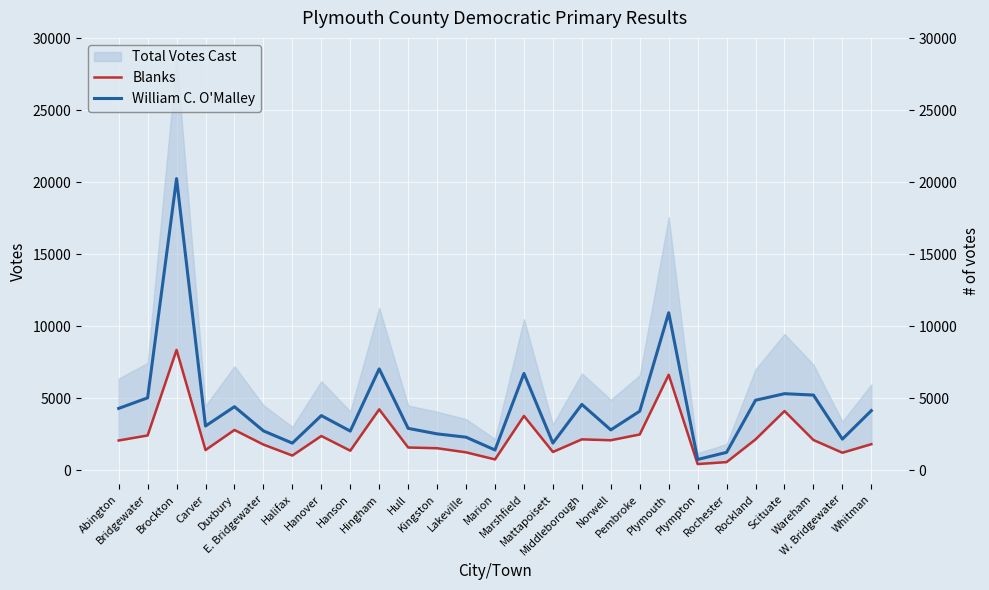

Between Plymouth and Scituate, which series saw the biggest shift?

William C. O'Malley